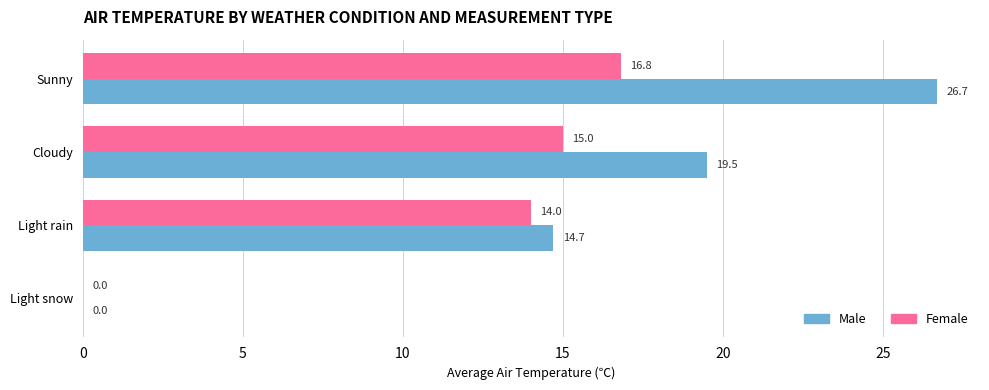

What is the approximate value of Female at Light rain?

14.0